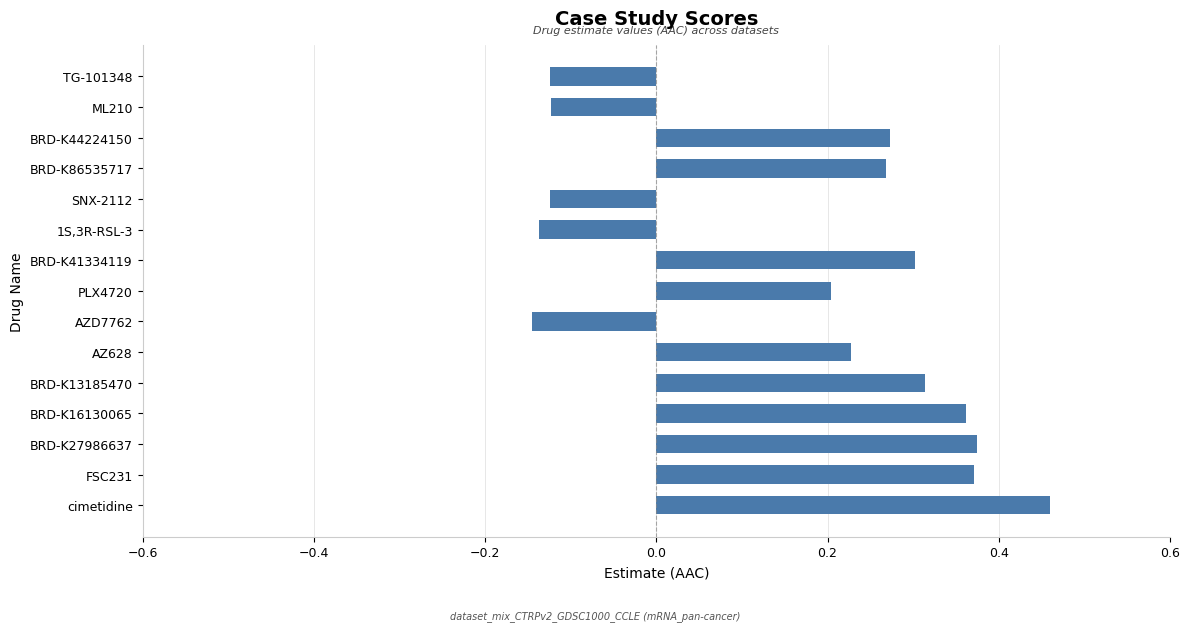

What is the difference between the maximum and minimum values?

0.6